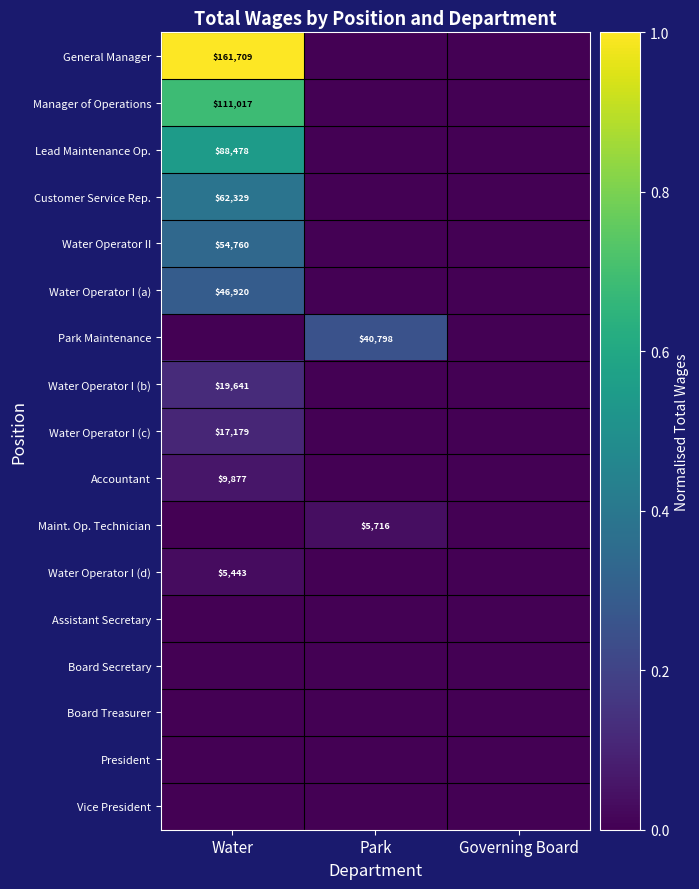

What is the total value across all series at Water?

3.6